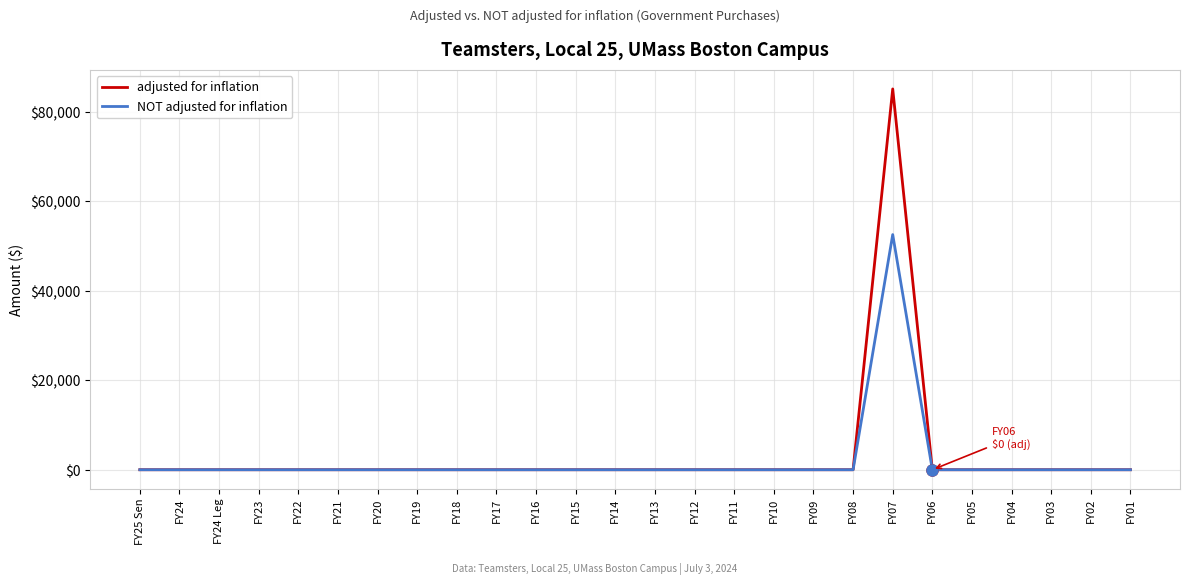

What is the highest value of the NOT adjusted for inflation series?

52562